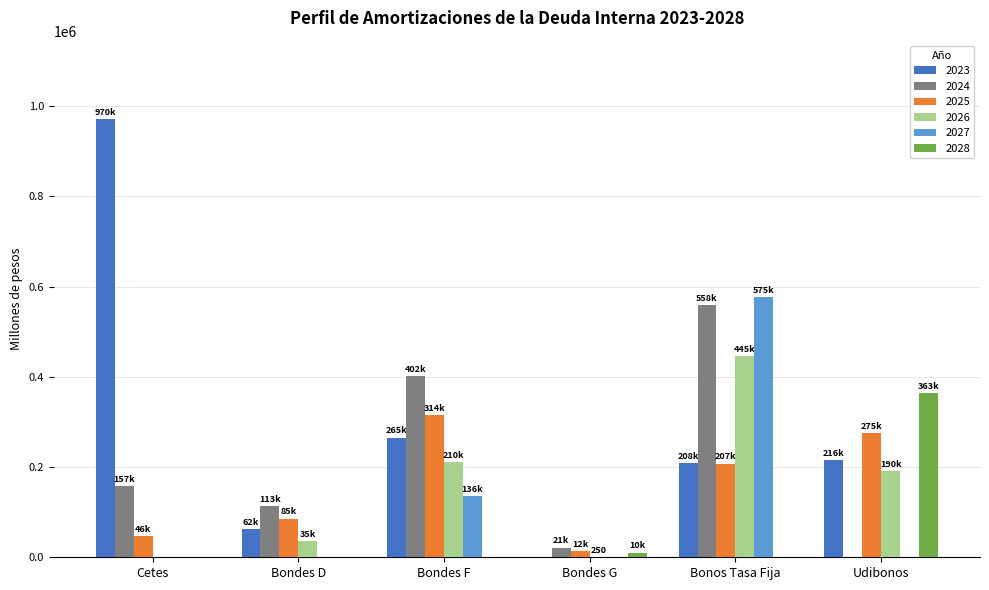

At which label does 2028 reach its peak?

Udibonos